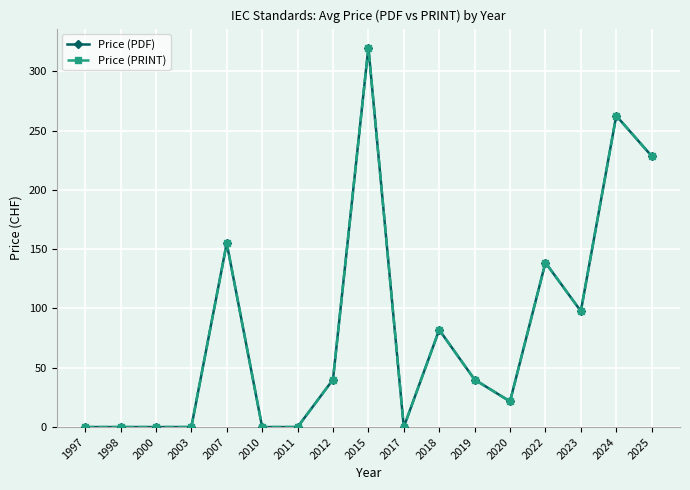

Which has a higher value, 1997 or 2015?

2015